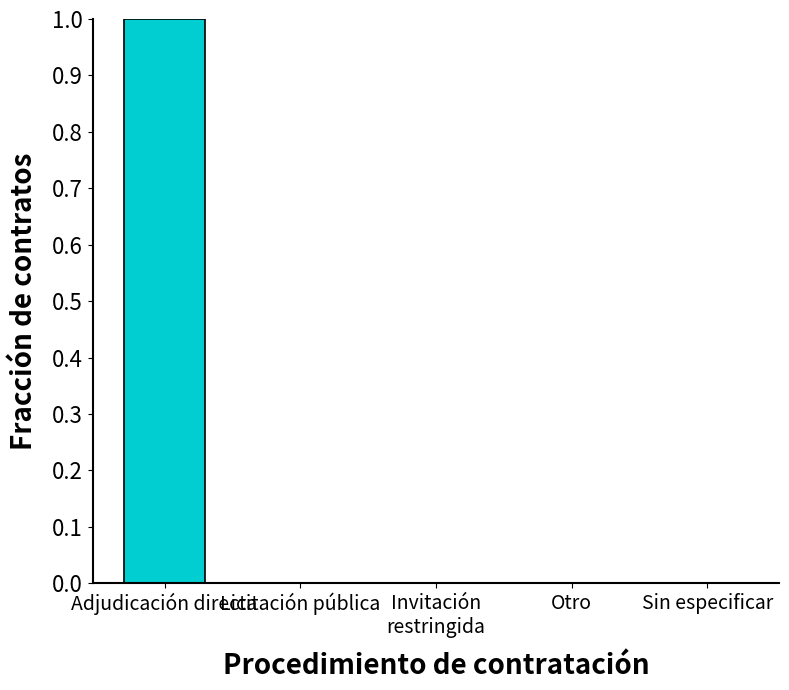

What is the sum of the values at Adjudicación directa and Licitación pública?

1